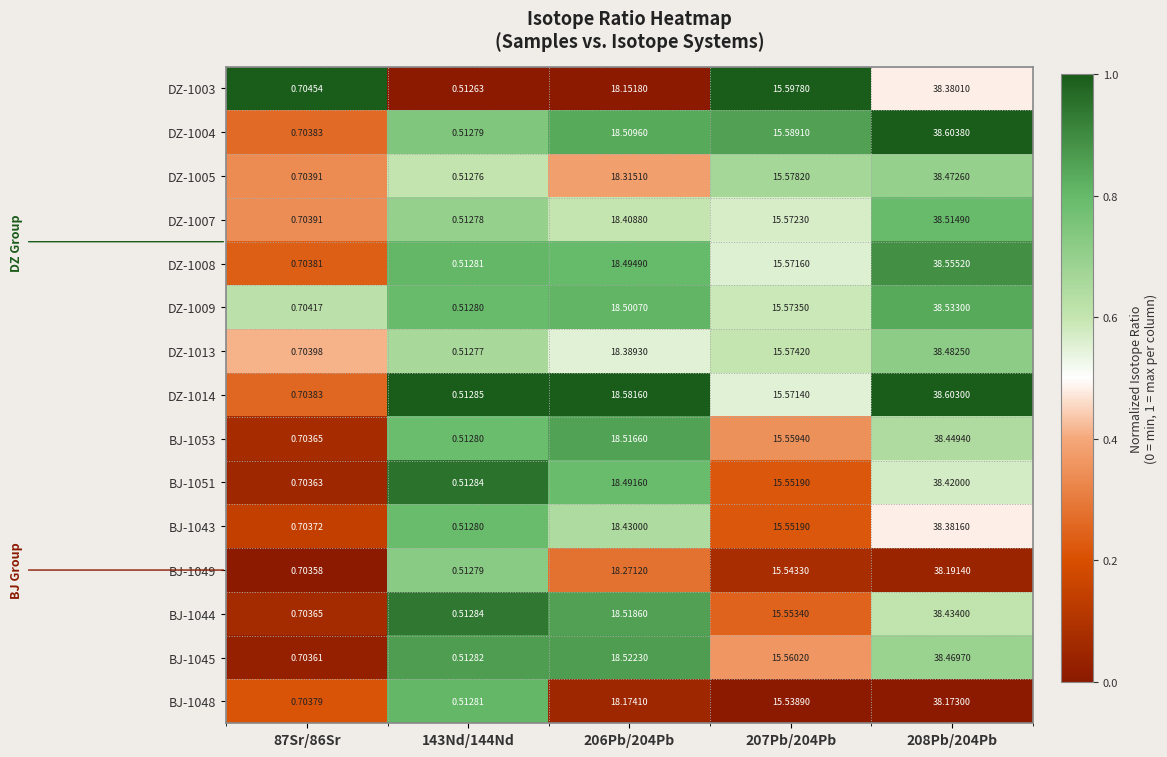

What is the spread (max minus min) of values at 87Sr/86Sr?

0.0